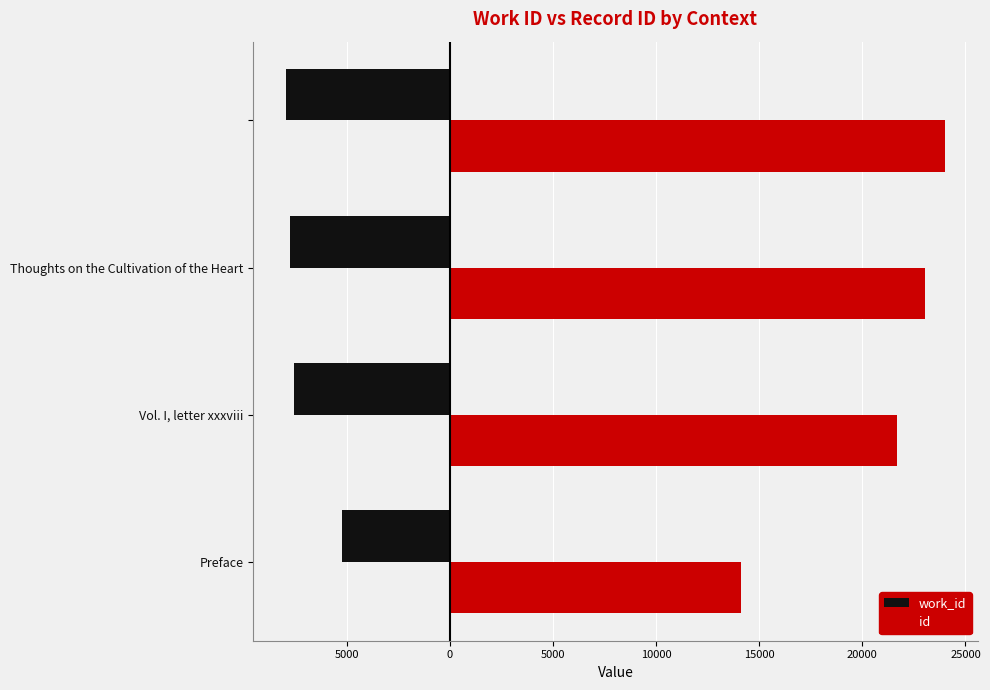

What are all the series names shown in the legend?

work_id, id